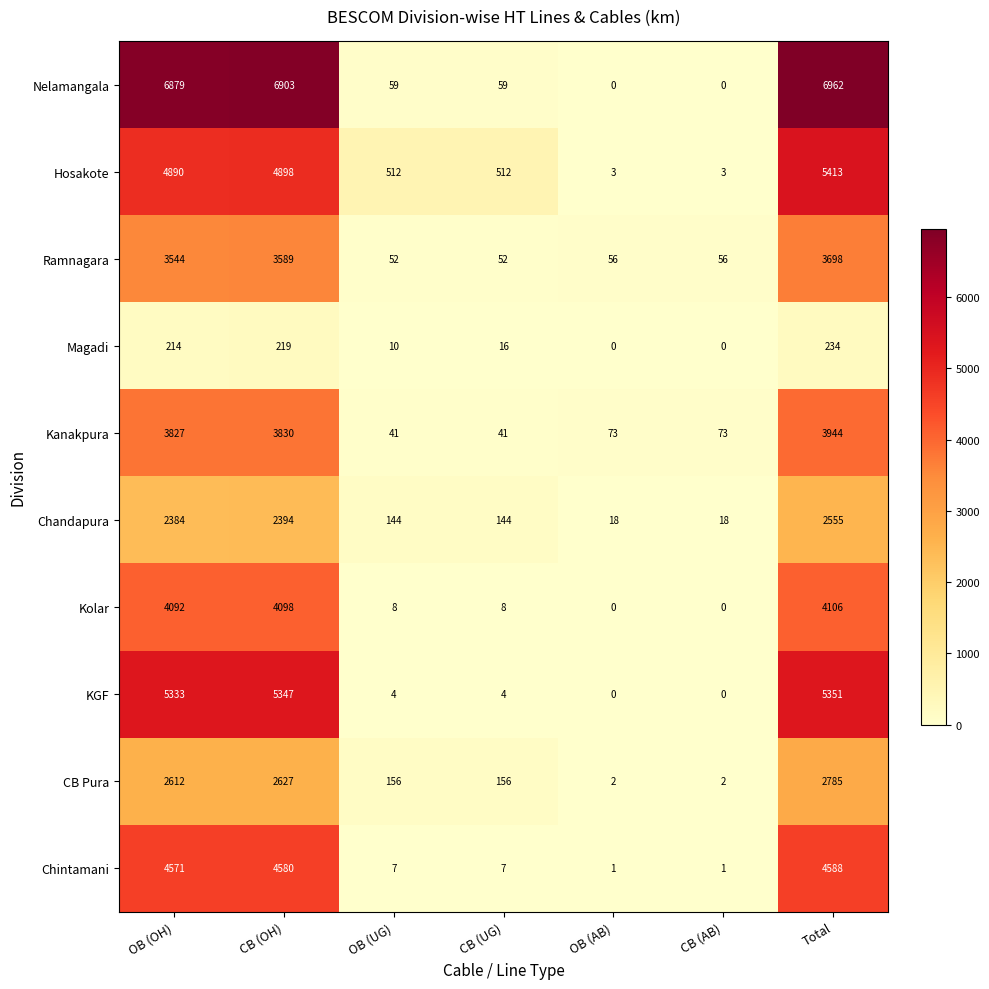

What is the average value of the Chandapura series?

1094